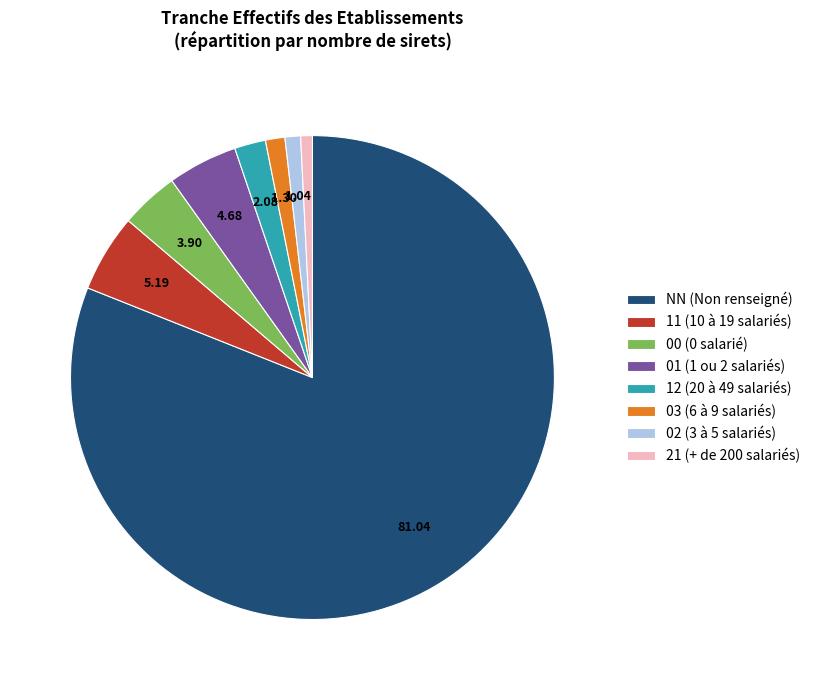

Is there any slice that represents more than half of the pie?

Yes